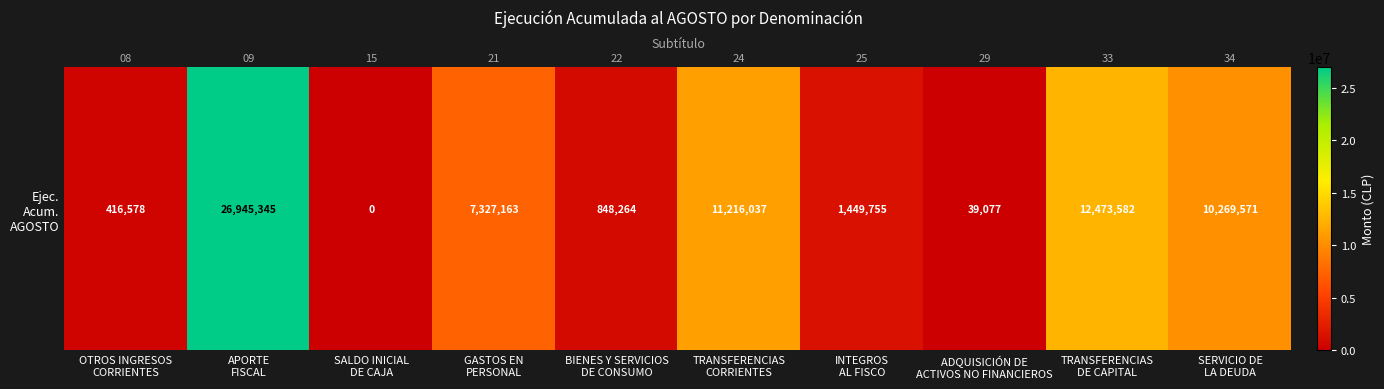

Reading right to left, extract all data points from this chart.

SERVICIO DE
LA DEUDA=10269571	TRANSFERENCIAS
DE CAPITAL=12473582	ADQUISICIÓN DE
ACTIVOS NO FINANCIEROS=39077	INTEGROS
AL FISCO=1449755	TRANSFERENCIAS
CORRIENTES=11216037	BIENES Y SERVICIOS
DE CONSUMO=848264	GASTOS EN
PERSONAL=7327163	SALDO INICIAL
DE CAJA=0	APORTE
FISCAL=26945345	OTROS INGRESOS
CORRIENTES=416578